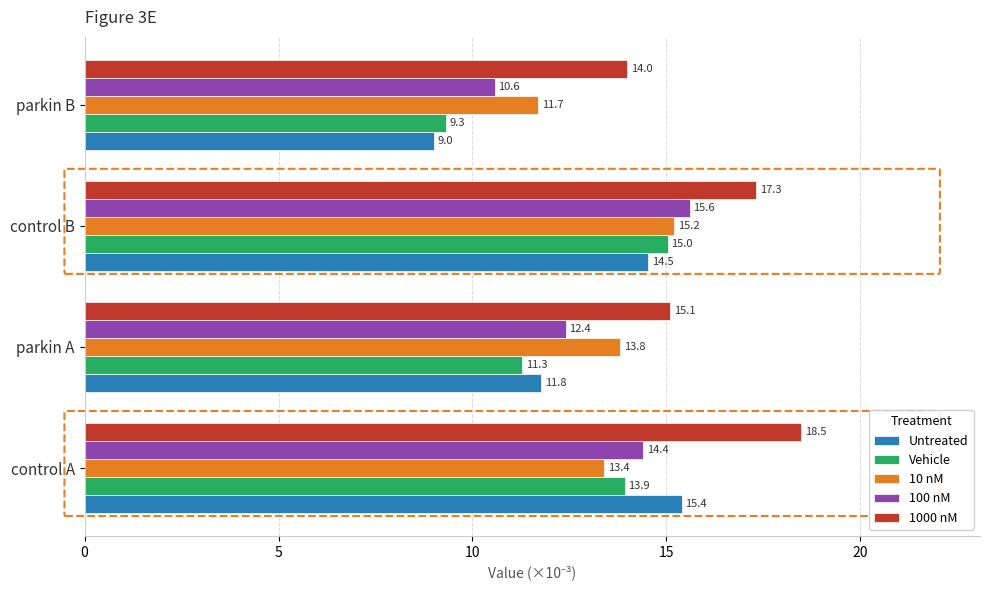

Is it true that 10 nM equals 3.0 at parkin B?

False